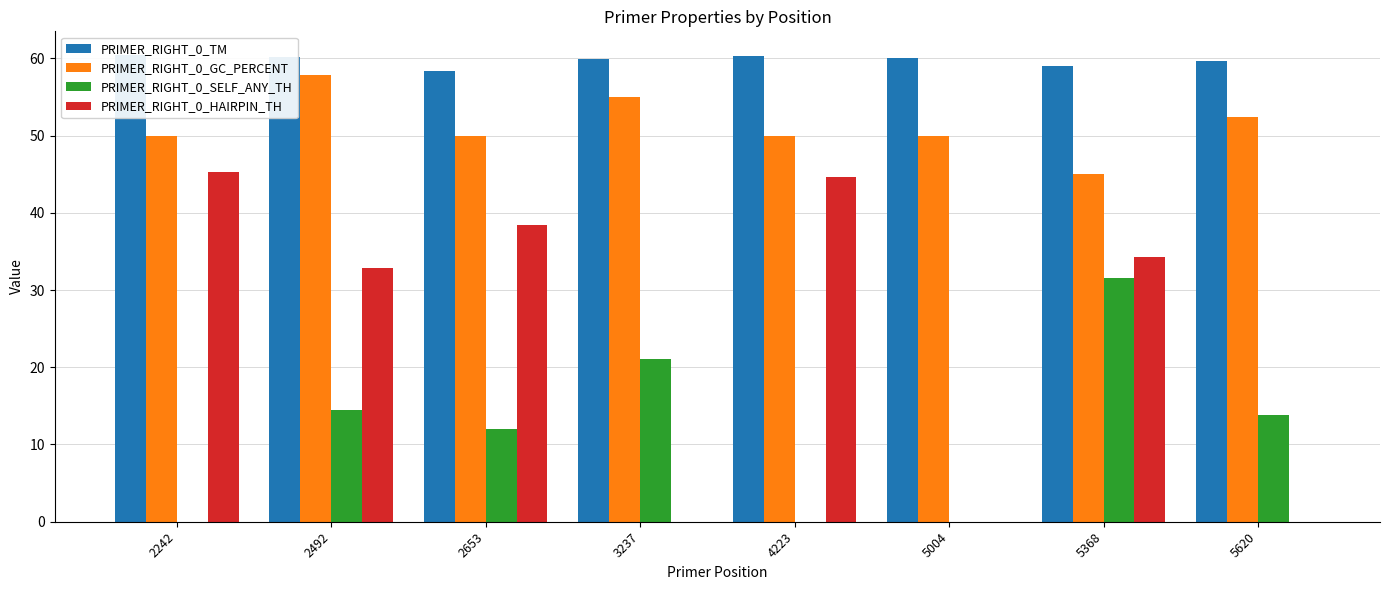

How many data points in PRIMER_RIGHT_0_HAIRPIN_TH are above 34?

4